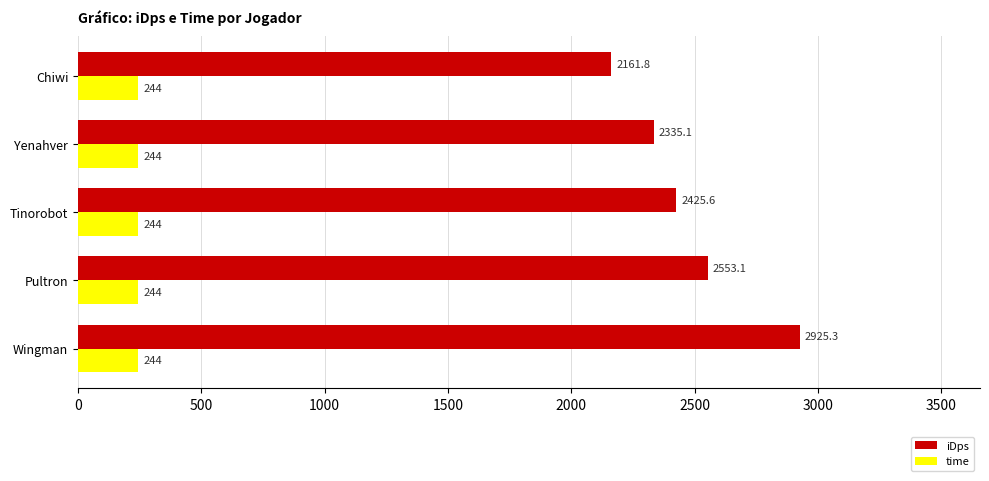

The value of time at Yenahver is 244.0. True or false?

True